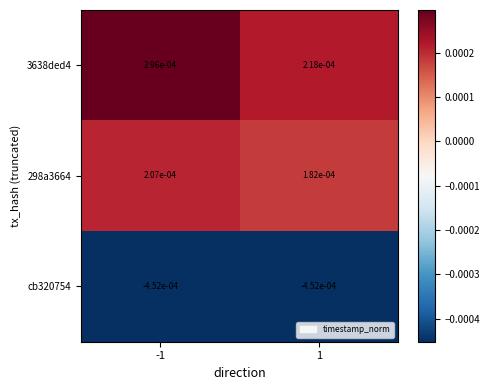

Is the value of cb320754 at -1 greater than the value of 3638ded4 at -1?

No